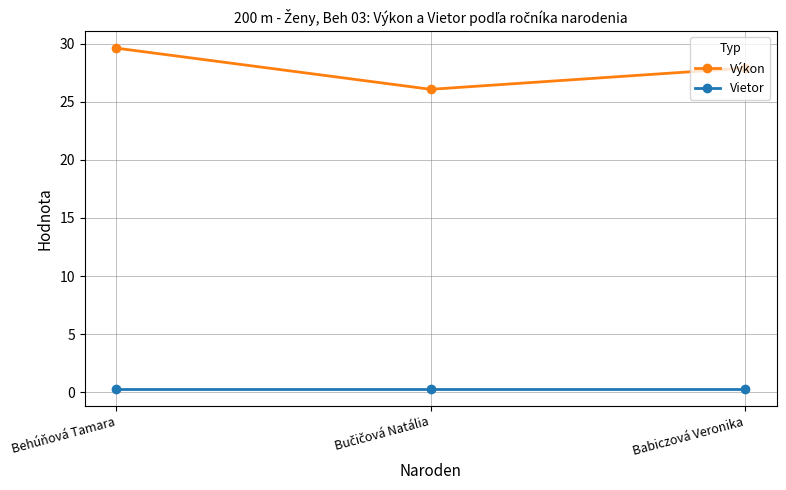

What position from the right is Behúňová Tamara?

3